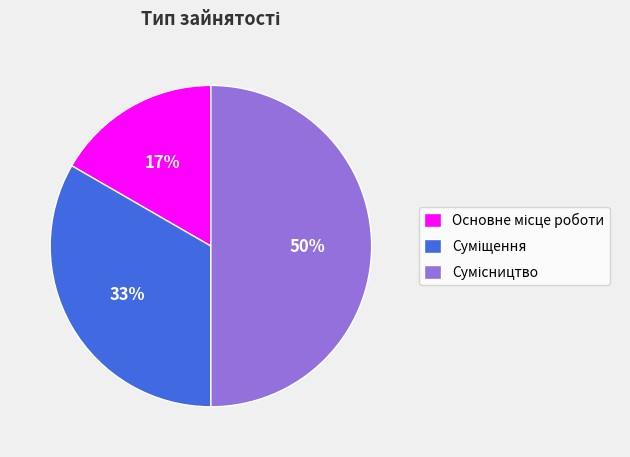

To the nearest percent, what is the average slice percentage?

33%